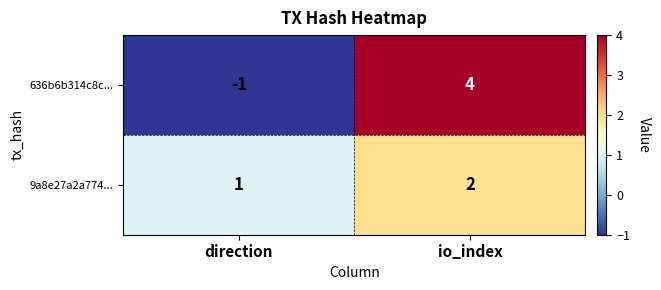

How many data points in 636b6b314c8c... are less than 4?

1